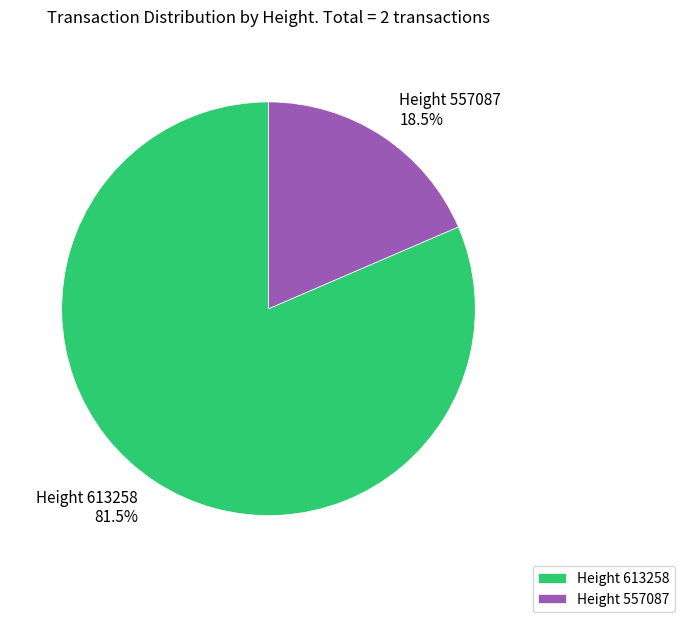

Is there any slice that represents more than half of the pie?

Yes